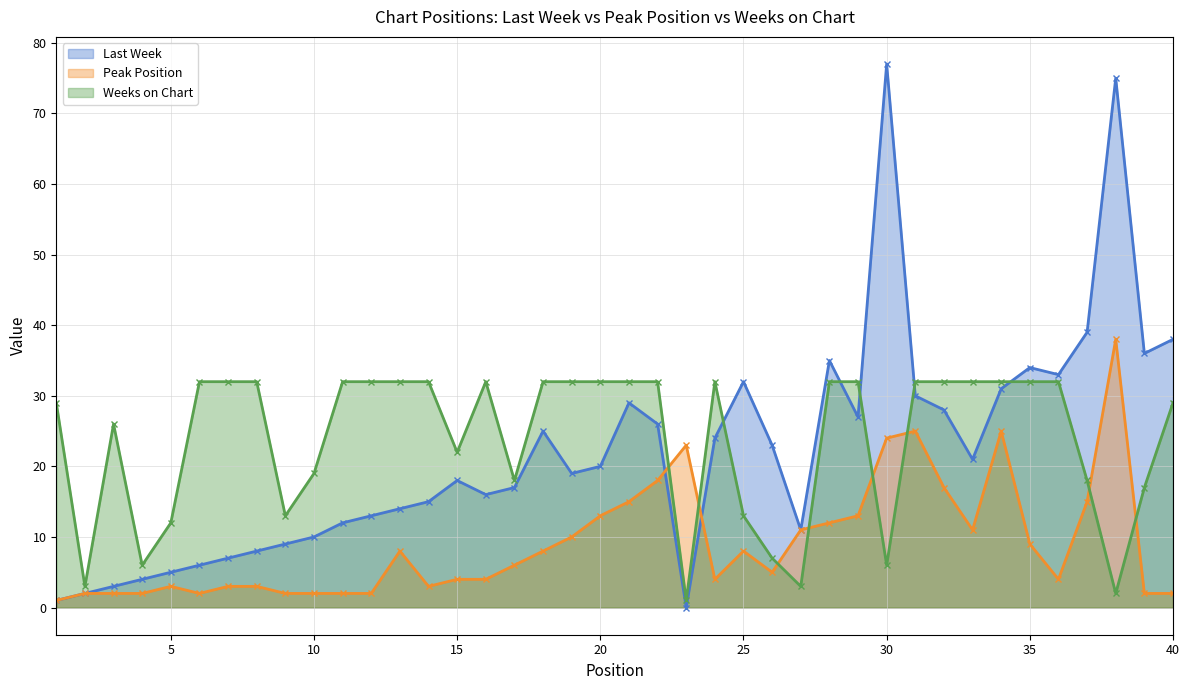

Rank the series at 31 from lowest to highest value.

Peak Position, Last Week, Weeks on Chart